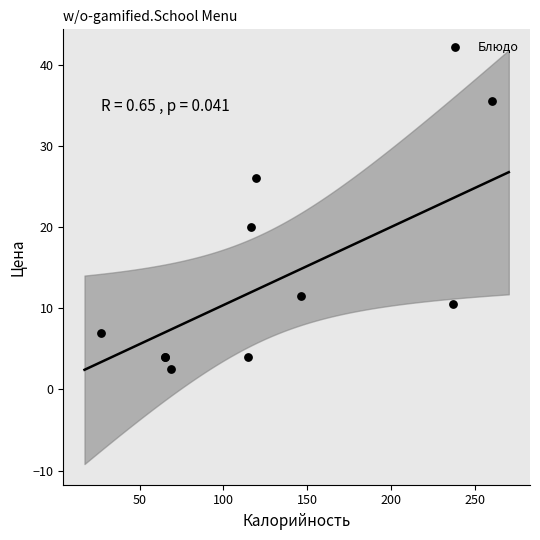

What Y value in the scatter plot is closest to 19?

20.0